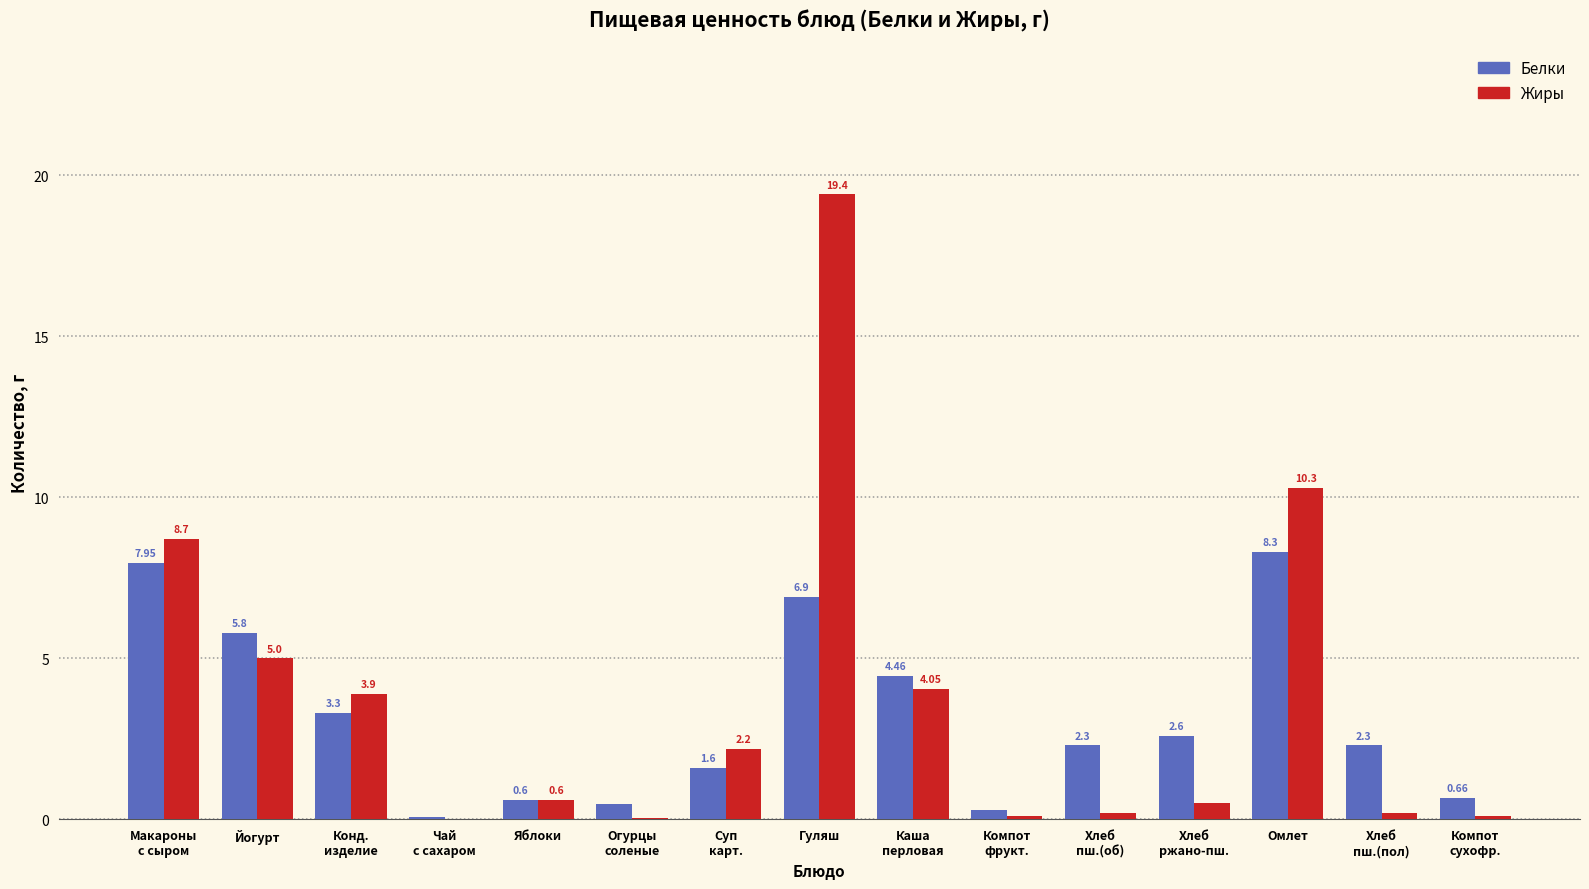

Which series has the largest total across all categories?

Жиры